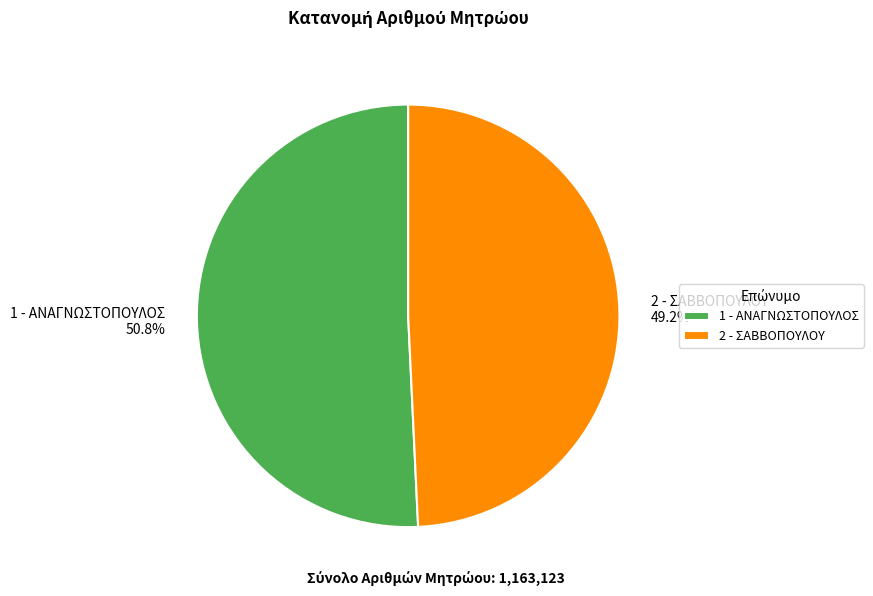

Count the number of slices in the pie.

2